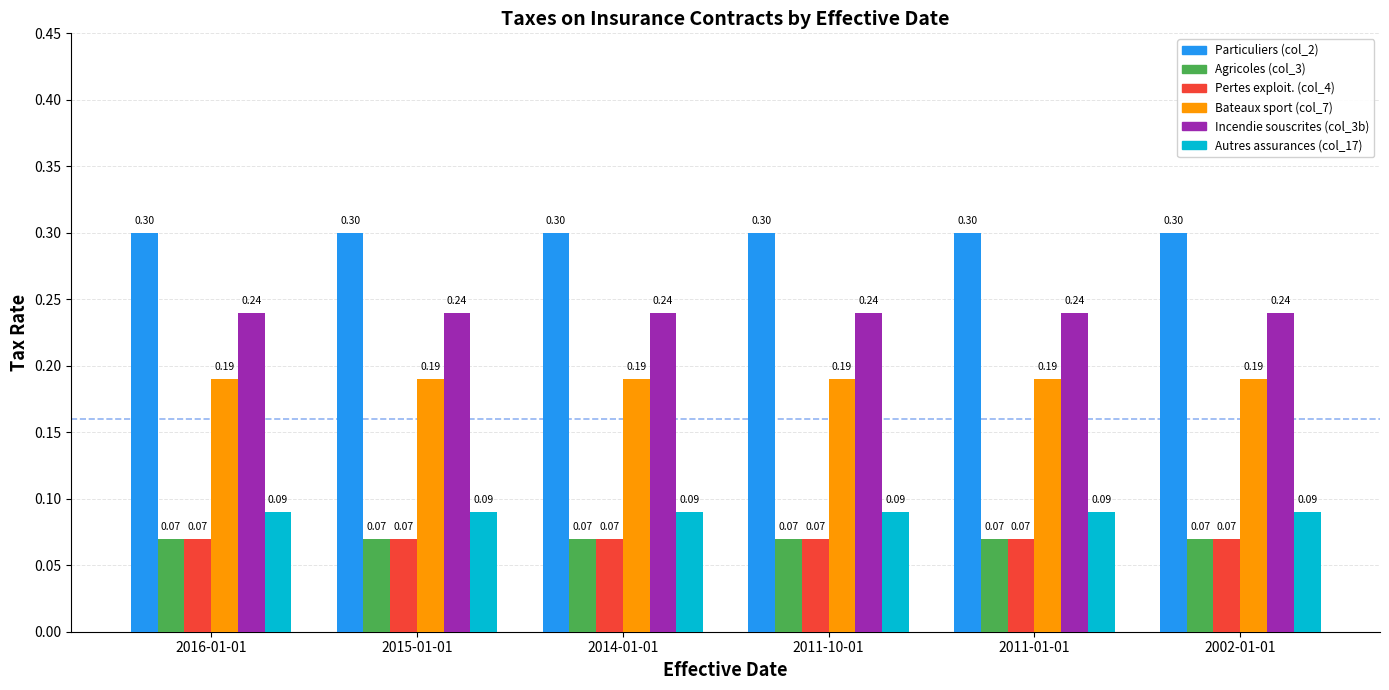

What is the total value across all series at 2014-01-01?

1.0